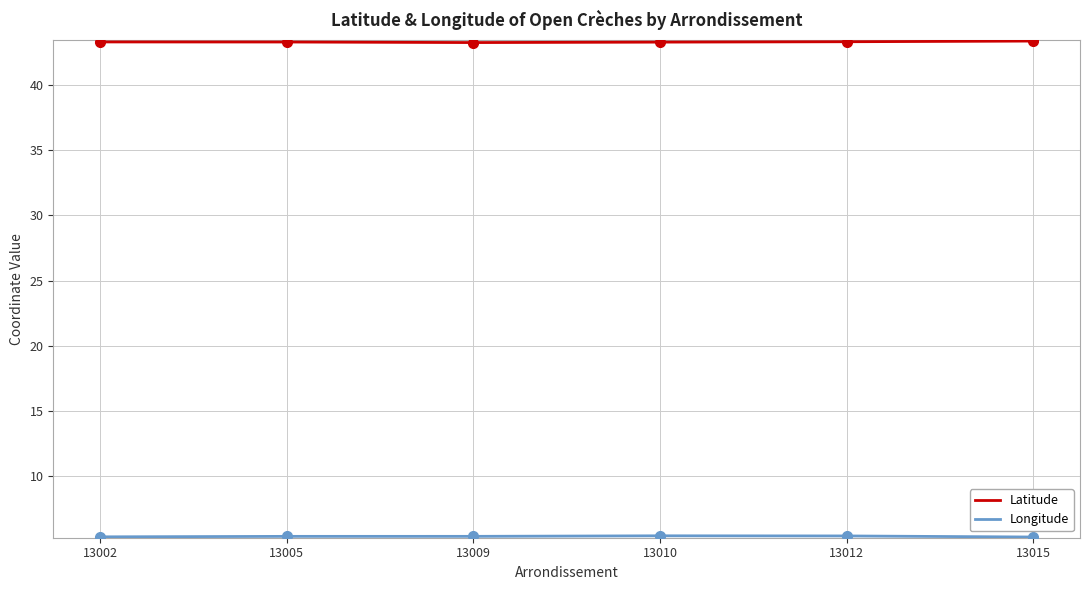

What is the smallest value displayed?

5.4